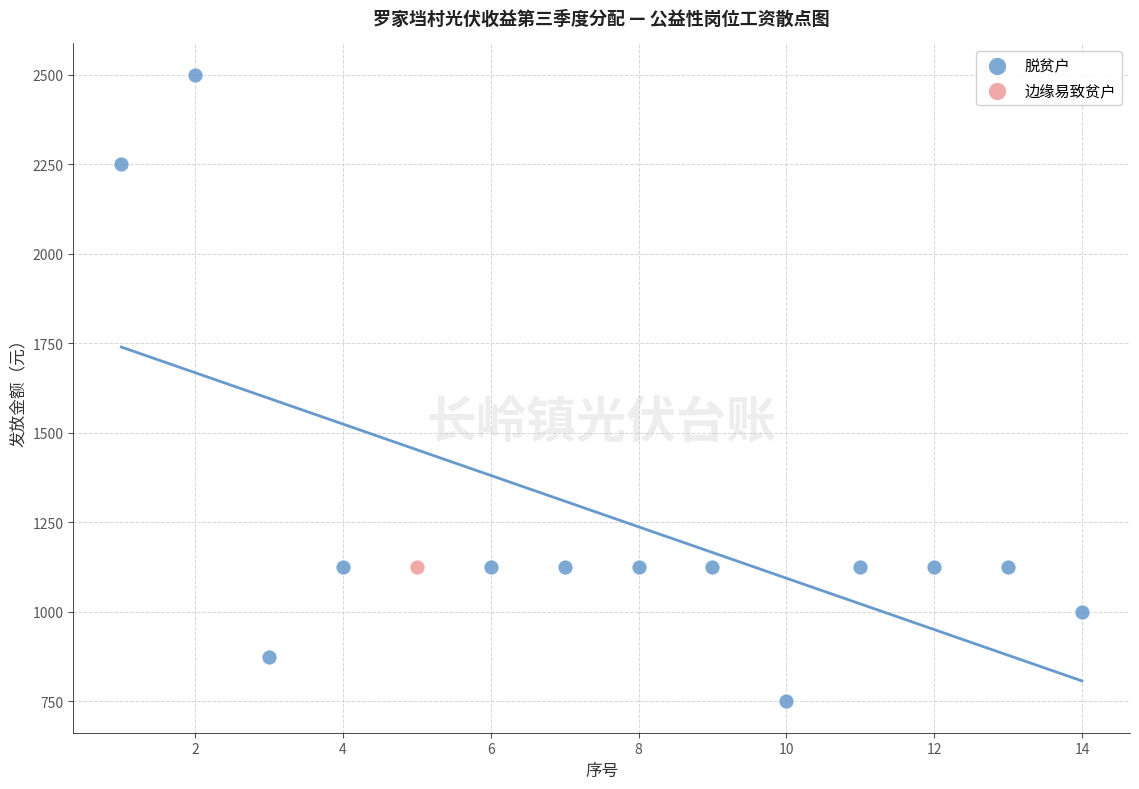

What are all the series names shown in the legend?

脱贫户, 边缘易致贫户